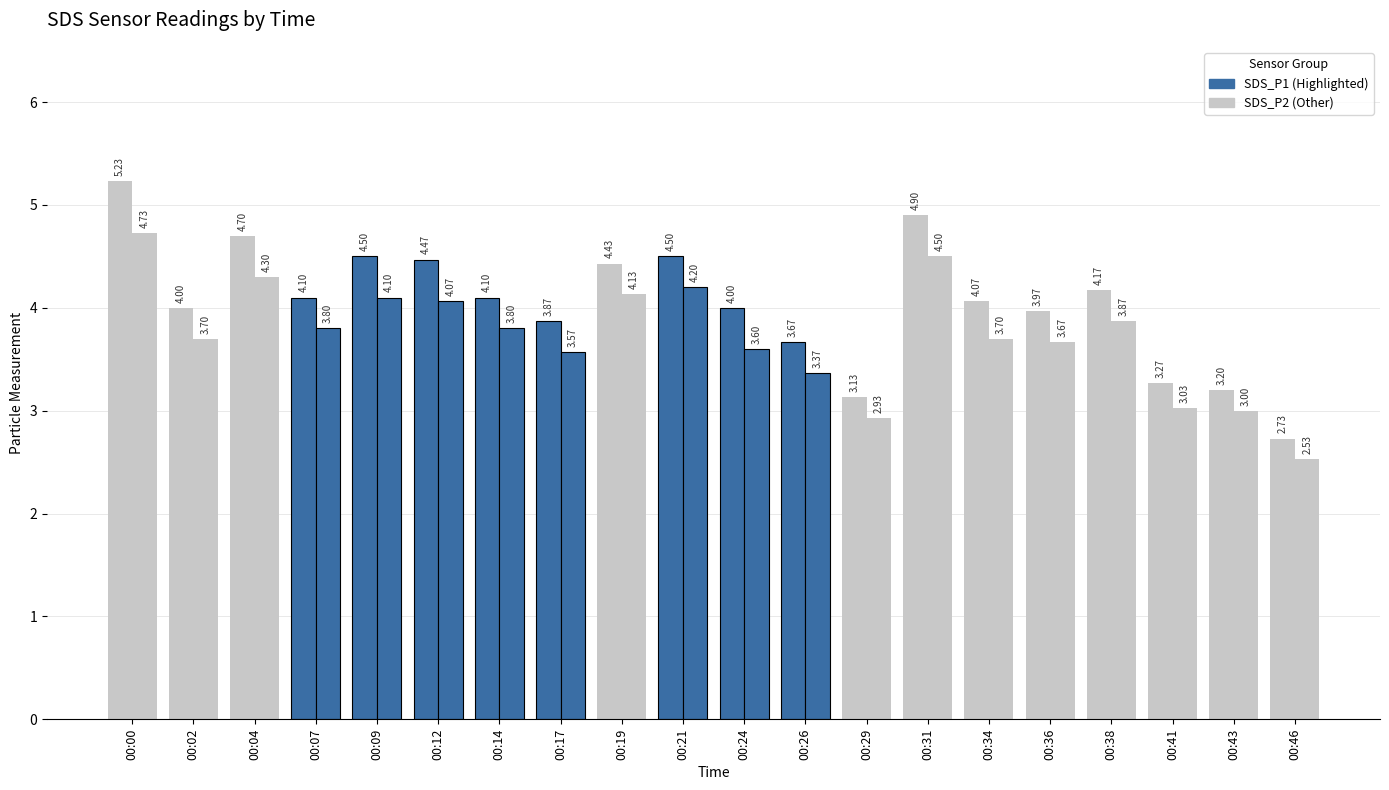

Is the value of SDS_P2 at 00:14 greater than the value of SDS_P1 at 00:46?

Yes